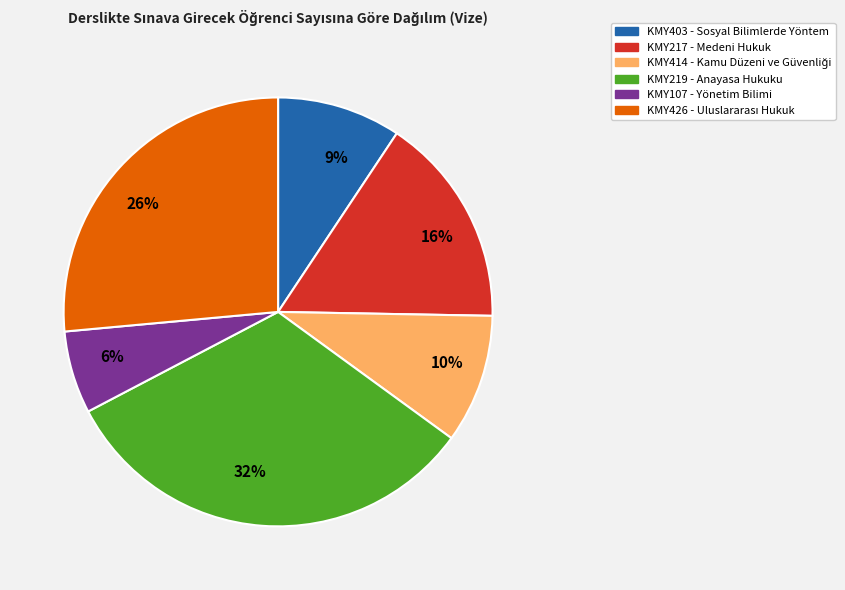

Is it true that 6% is 18% of the pie?

False